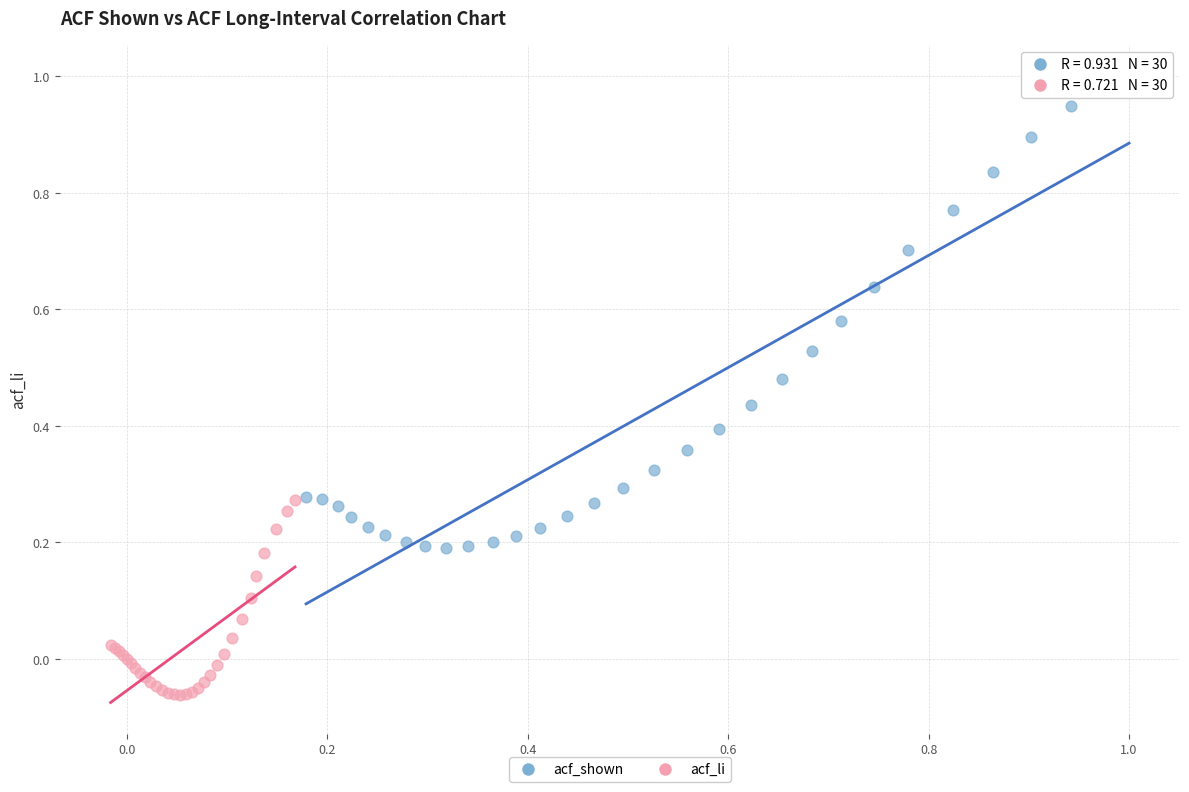

Which series contains the highest Y value?

acf_shown